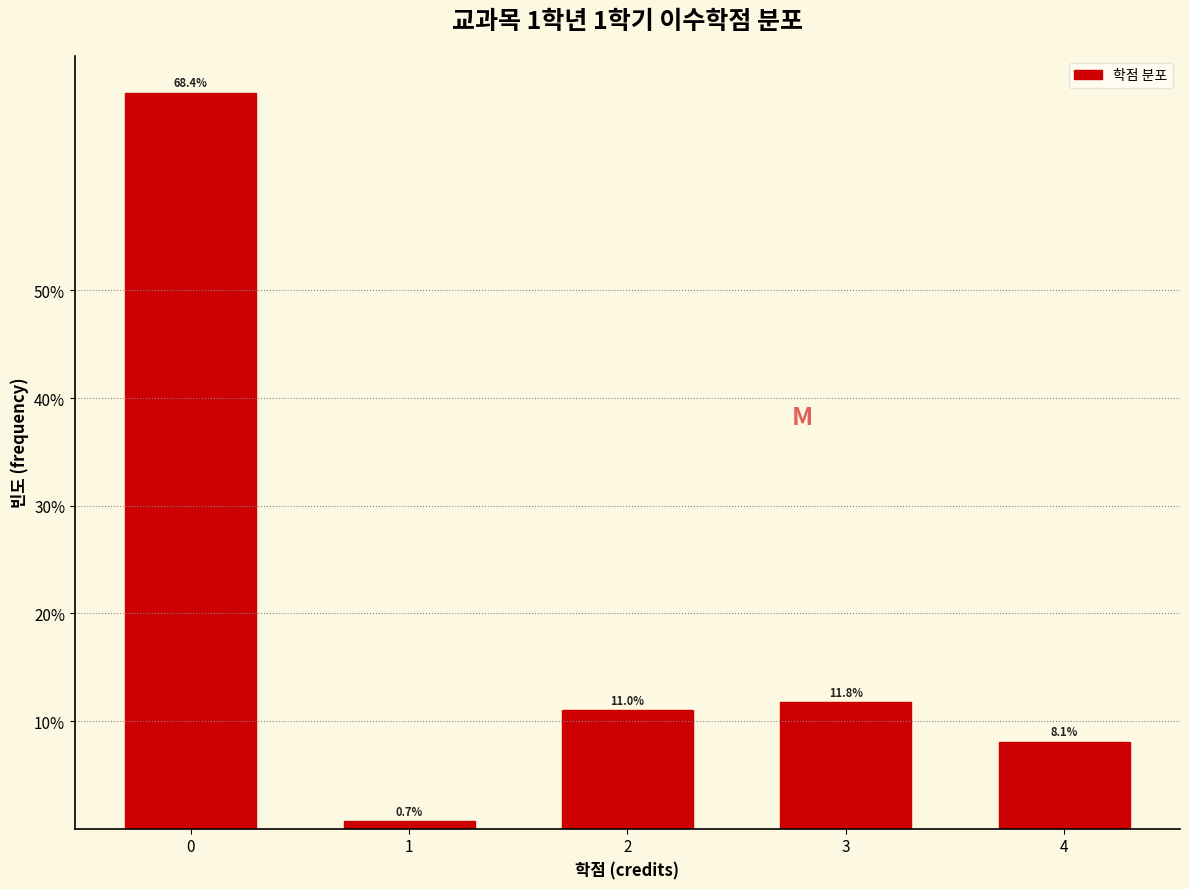

Reading left to right, extract all data points from this chart.

0=68.4	1=0.7	2=11.0	3=11.8	4=8.1